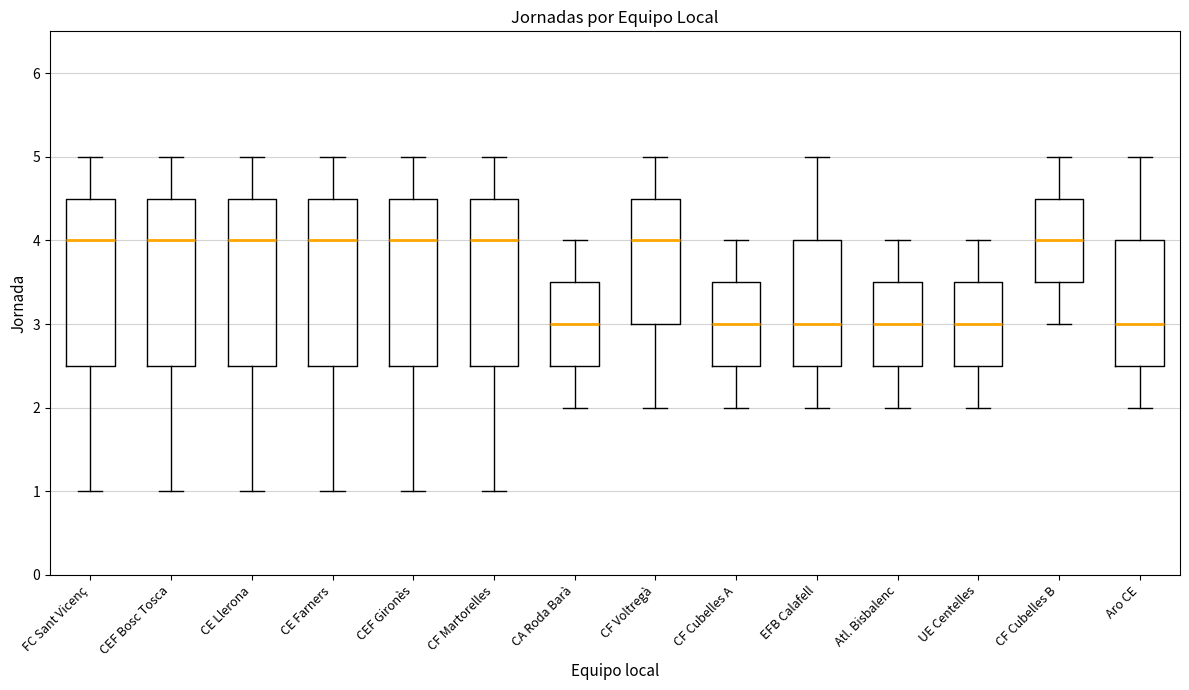

Reading left to right, transcribe this box plot: for each box, give where its median line is, the range the box spans, and where its two whiskers end, as read against the y-axis. The values are not printed on the chart, so give them approximately, as read against the axis.

FC Sant Vicenç: median 4.0, box 2.5 to 4.5, whiskers 1.0 to 5.0
CEF Bosc Tosca: median 4.0, box 2.5 to 4.5, whiskers 1.0 to 5.0
CE Llerona: median 4.0, box 2.5 to 4.5, whiskers 1.0 to 5.0
CE Farners: median 4.0, box 2.5 to 4.5, whiskers 1.0 to 5.0
CEF Gironès: median 4.0, box 2.5 to 4.5, whiskers 1.0 to 5.0
CF Martorelles: median 4.0, box 2.5 to 4.5, whiskers 1.0 to 5.0
CA Roda Barà: median 3.0, box 2.5 to 3.5, whiskers 2.0 to 4.0
CF Voltregà: median 4.0, box 3.0 to 4.5, whiskers 2.0 to 5.0
CF Cubelles A: median 3.0, box 2.5 to 3.5, whiskers 2.0 to 4.0
EFB Calafell: median 3.0, box 2.5 to 4.0, whiskers 2.0 to 5.0
Atl. Bisbalenc: median 3.0, box 2.5 to 3.5, whiskers 2.0 to 4.0
UE Centelles: median 3.0, box 2.5 to 3.5, whiskers 2.0 to 4.0
CF Cubelles B: median 4.0, box 3.5 to 4.5, whiskers 3.0 to 5.0
Aro CE: median 3.0, box 2.5 to 4.0, whiskers 2.0 to 5.0